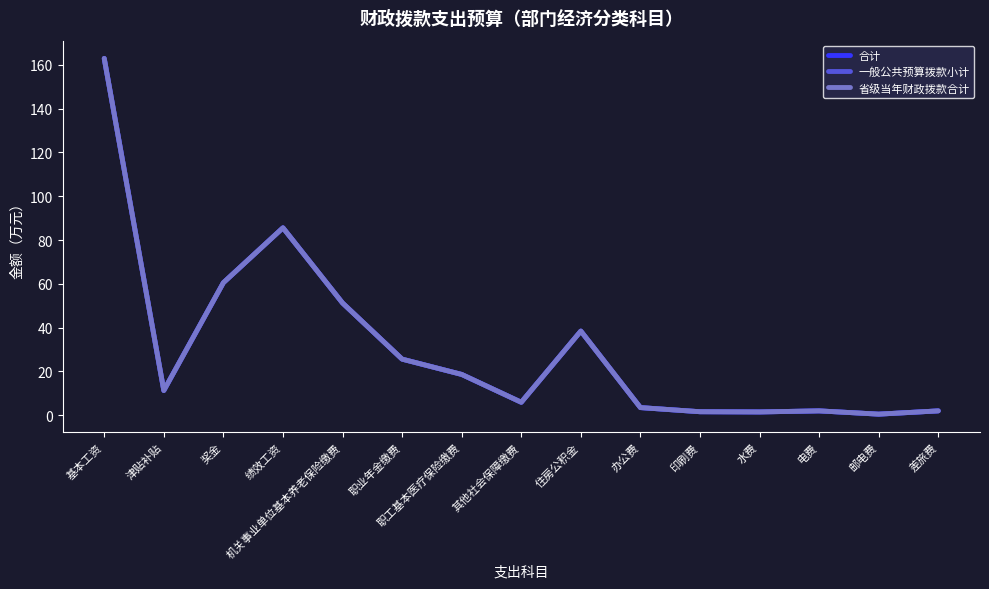

How many lines are shown in the chart?

3